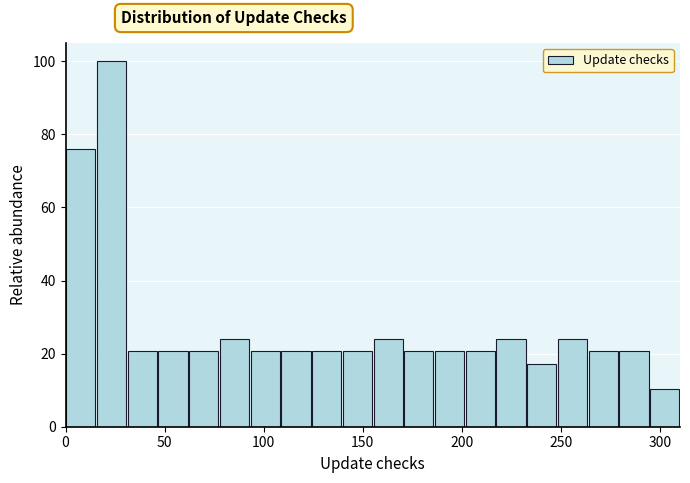

Around what value on the x-axis is the tallest bar? Give the approximate position of its centre, as read against the axis.

25